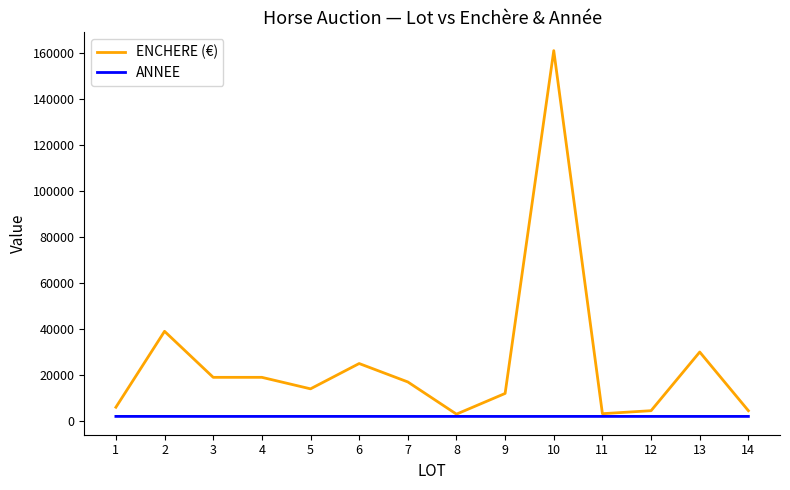

Count the number of categories in the chart.

14